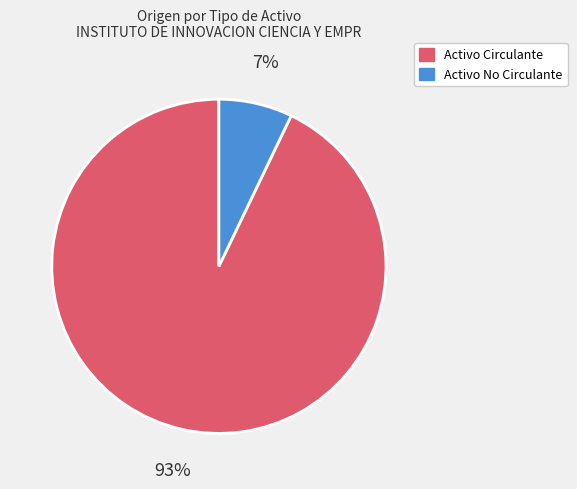

To the nearest percent, what percentage of the pie is Activo Circulante?

93%